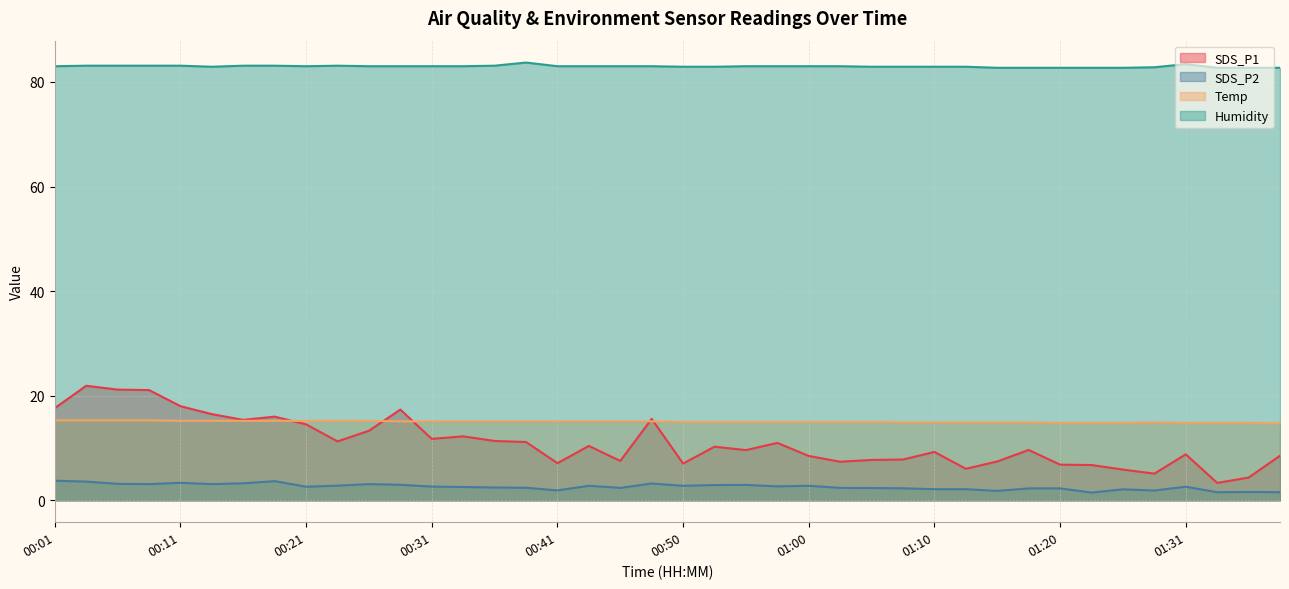

Is it true that SDS_P2 equals 0.7 at 00:55?

False